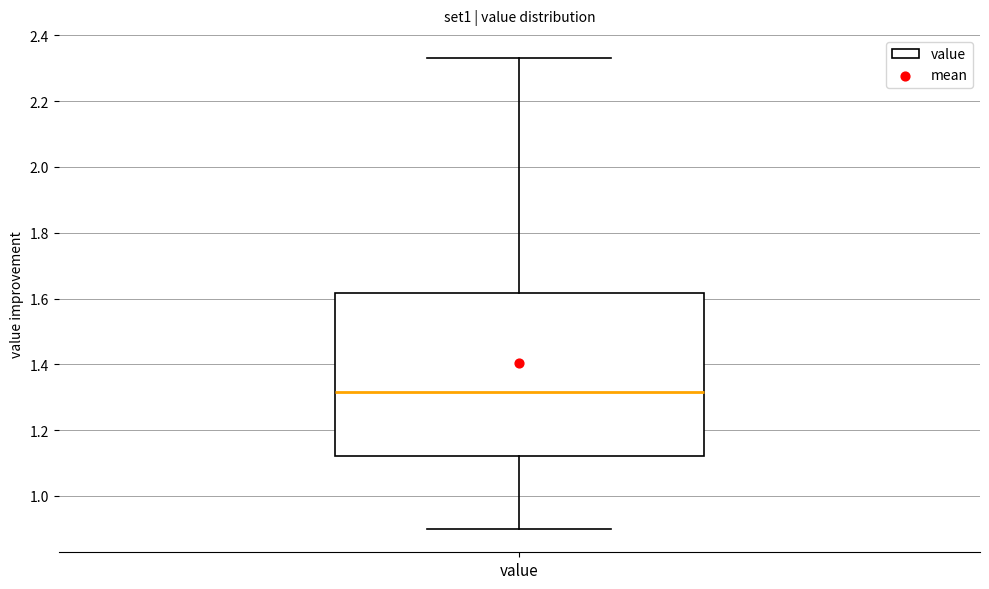

Read this box plot against the y-axis: the position of the median line, the range covered by the box, and the ends of both whiskers. The values are not printed on the chart, so give them approximately, as read against the axis.

median 1.32, box 1.12 to 1.62, whiskers 0.90 to 2.34